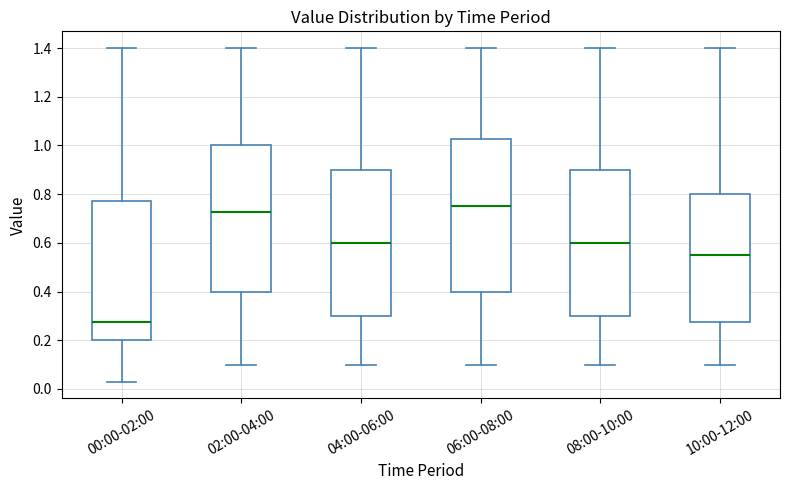

Reading left to right, read every box against the y-axis: the position of its median line, the range the box covers, and the ends of its whiskers. The values are not printed on the chart, so give them approximately, as read against the axis.

00:00-02:00: median 0.28, box 0.20 to 0.78, whiskers 0.04 to 1.40
02:00-04:00: median 0.72, box 0.40 to 1.00, whiskers 0.10 to 1.40
04:00-06:00: median 0.60, box 0.30 to 0.90, whiskers 0.10 to 1.40
06:00-08:00: median 0.76, box 0.40 to 1.02, whiskers 0.10 to 1.40
08:00-10:00: median 0.60, box 0.30 to 0.90, whiskers 0.10 to 1.40
10:00-12:00: median 0.56, box 0.28 to 0.80, whiskers 0.10 to 1.40